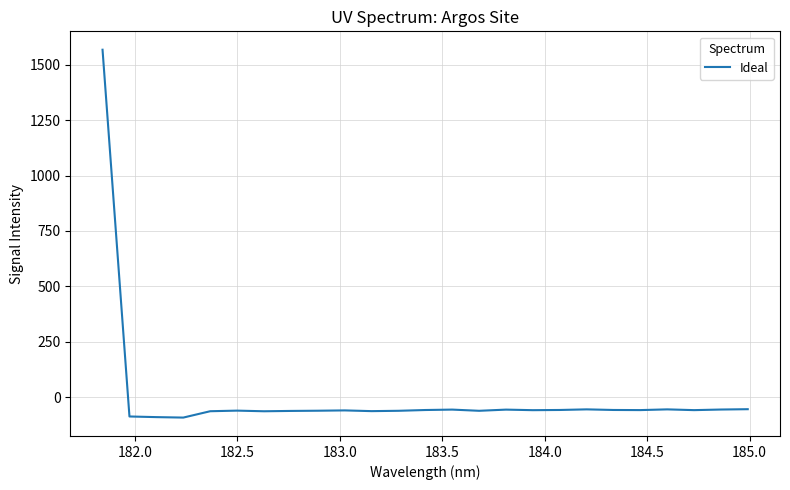

How many negative values are there?

24